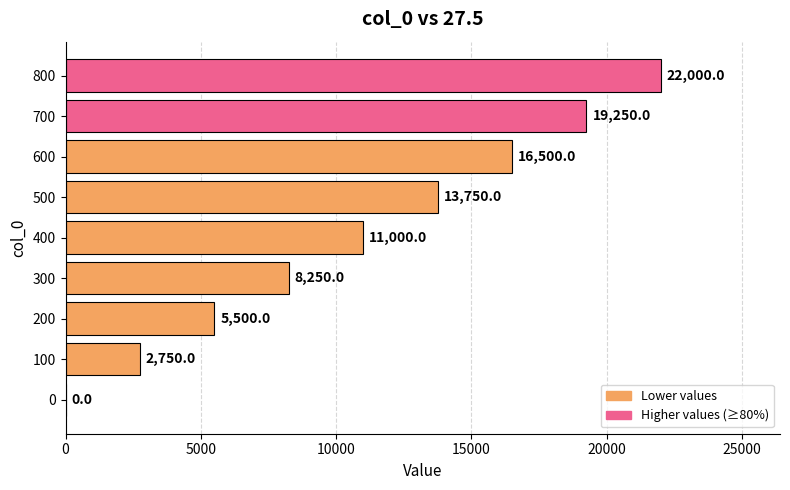

Are the bars horizontal?

Yes